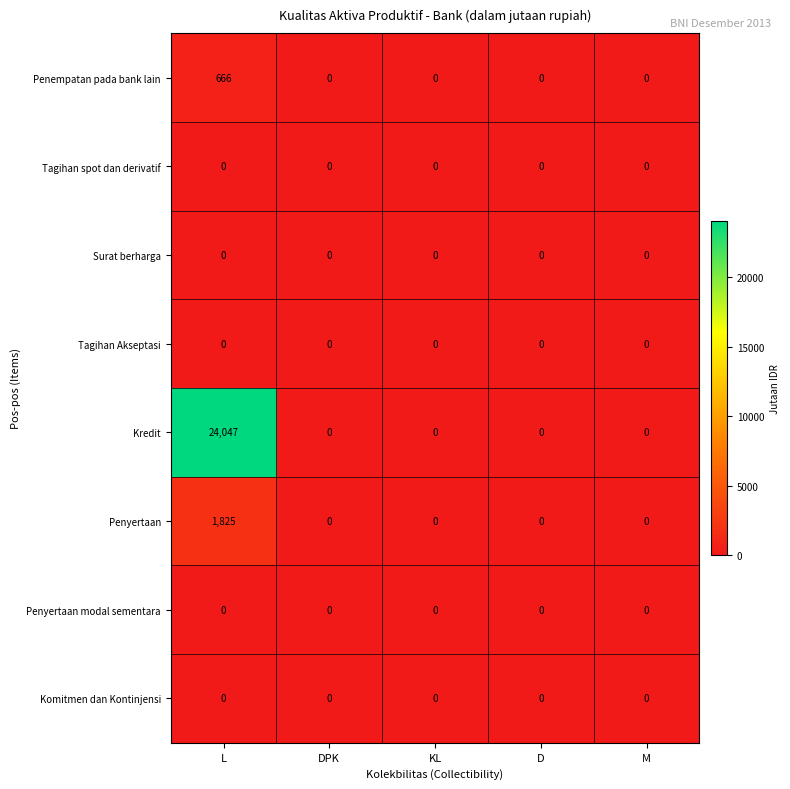

At which category is the sum across all series the highest?

L